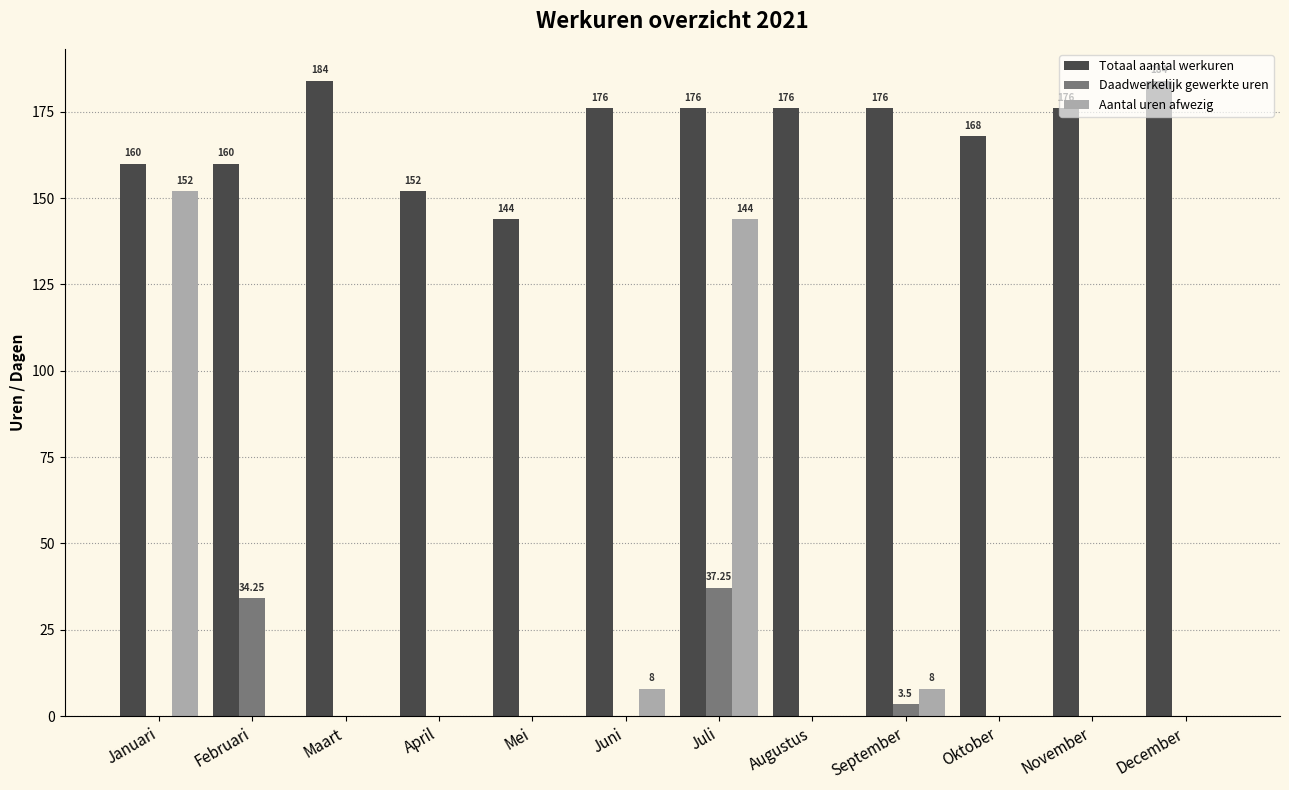

Which series changed the most between Augustus and September?

Aantal uren afwezig